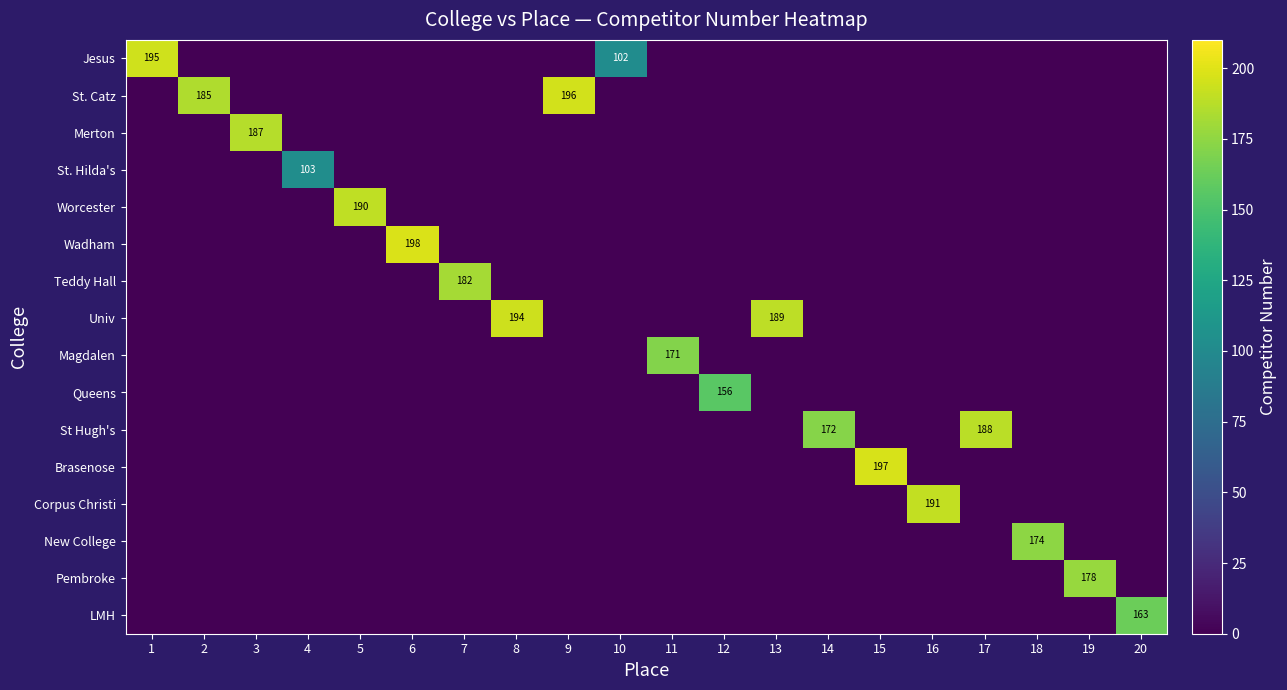

At which category does the chart reach its minimum across all series?

2